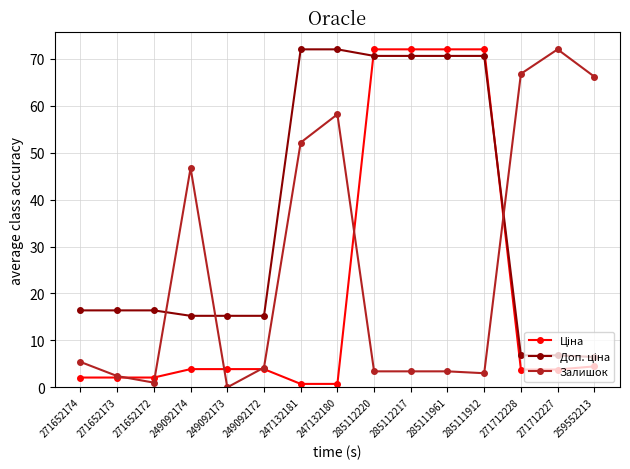

Read the Залишок value at 247132180.

58.2